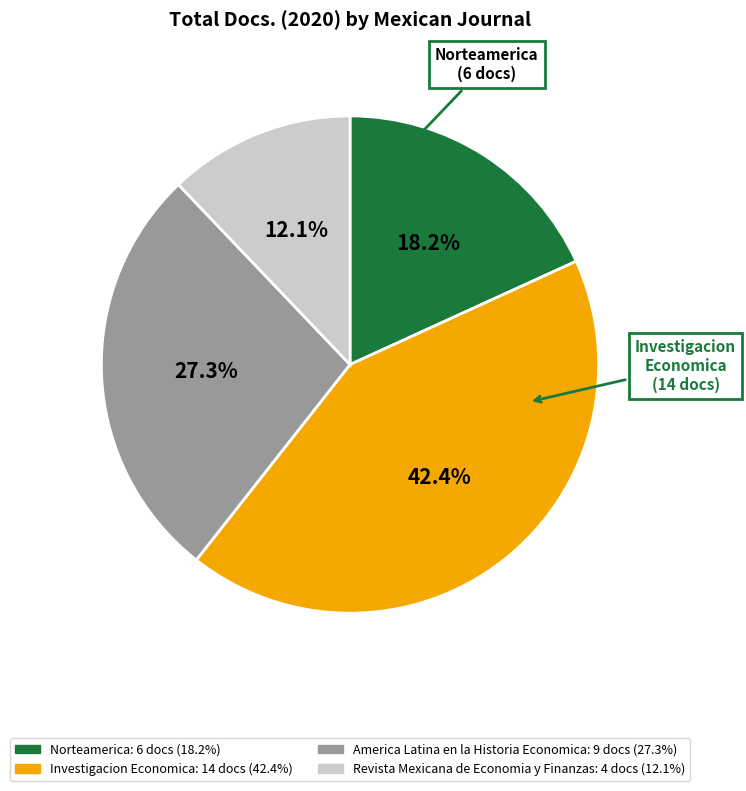

Which category has the smallest portion of the pie?

Revista Mexicana de Economia y Finanzas